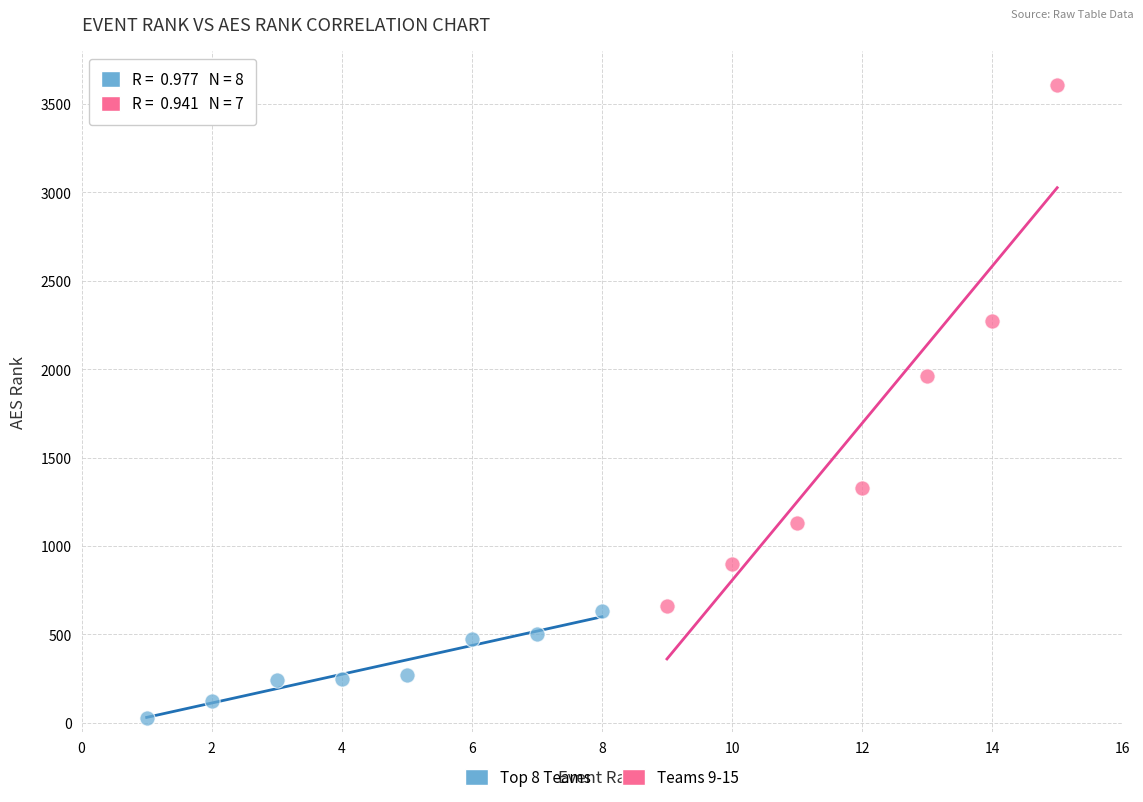

Which series has the widest spread of Y values?

Teams 9-15